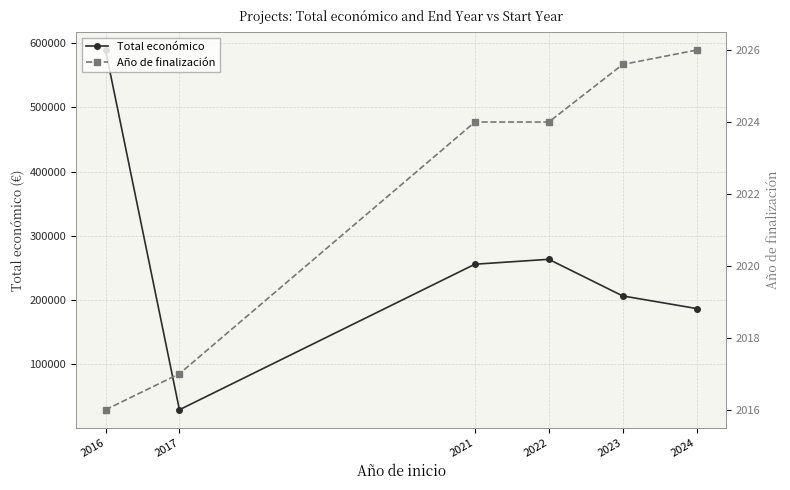

What is the value of the Año de finalización point at the 2nd from the left?

2017.0